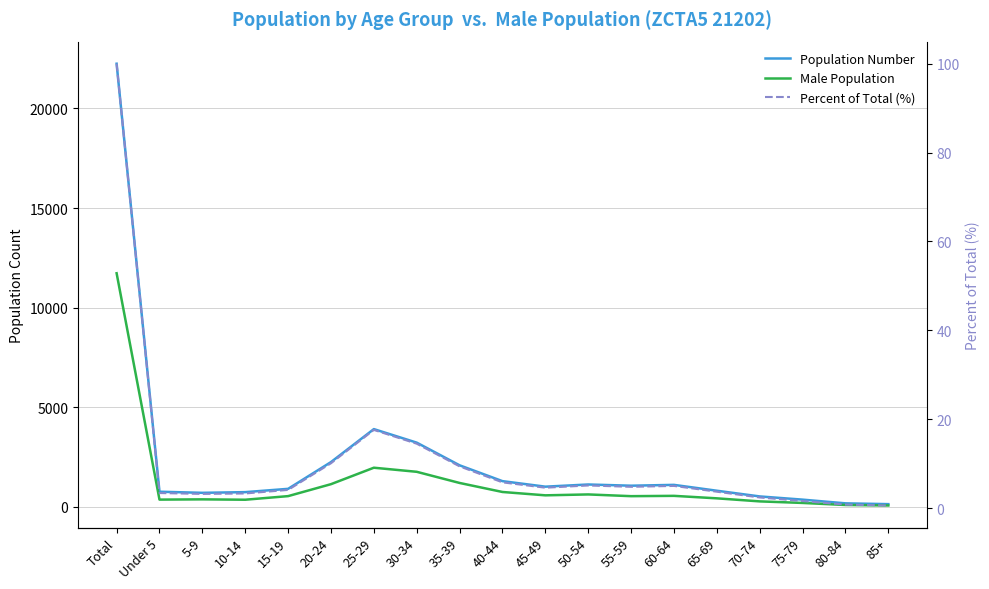

At how many categories does at least one series exceed 2896?

3